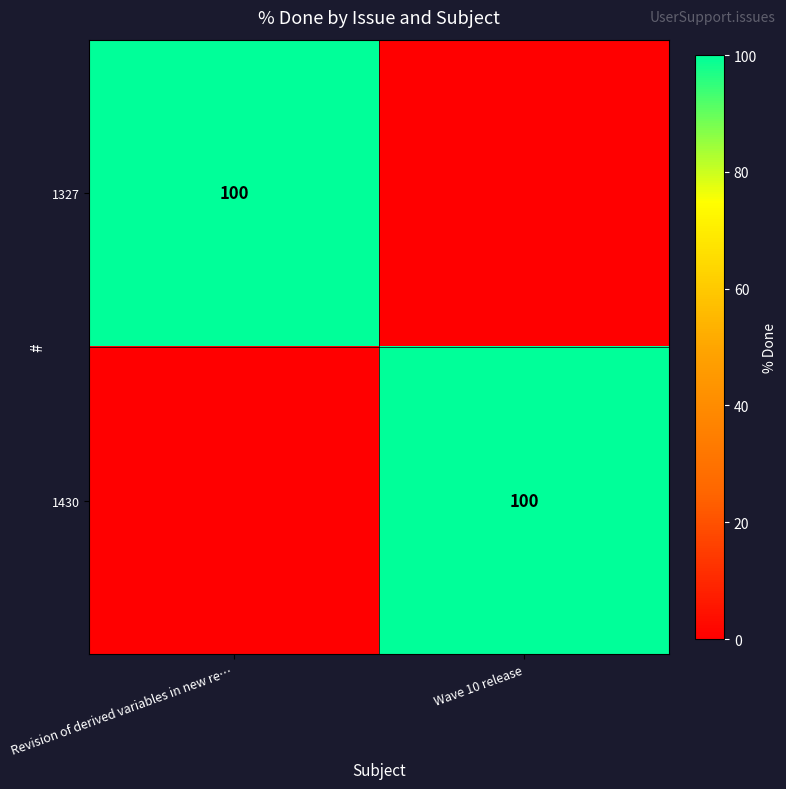

Is it true that 1327 equals 43 at Revision of derived variables in new re…?

False